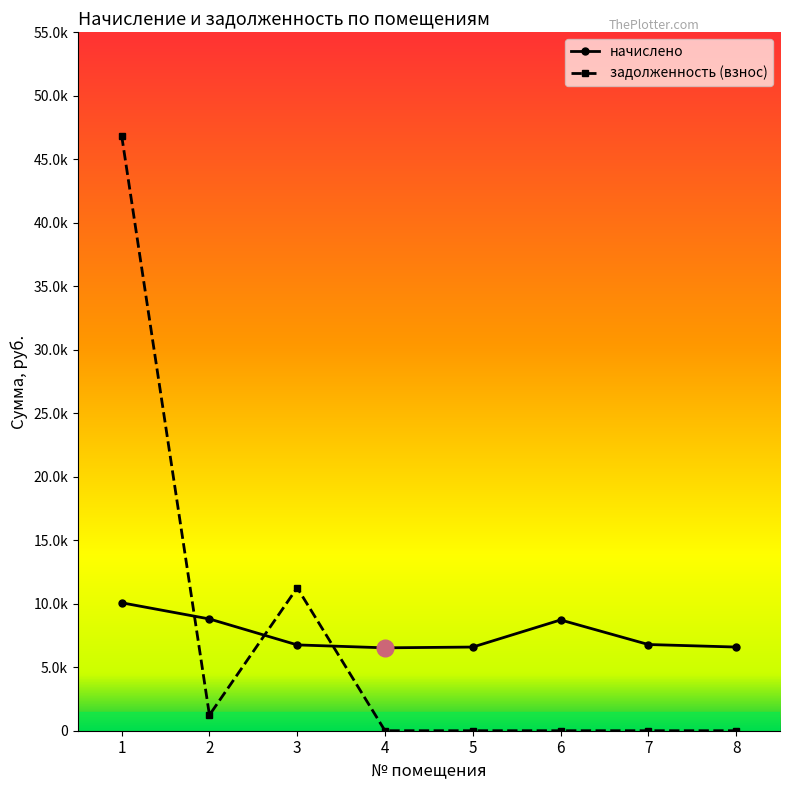

Which label corresponds to the largest value in the chart?

1